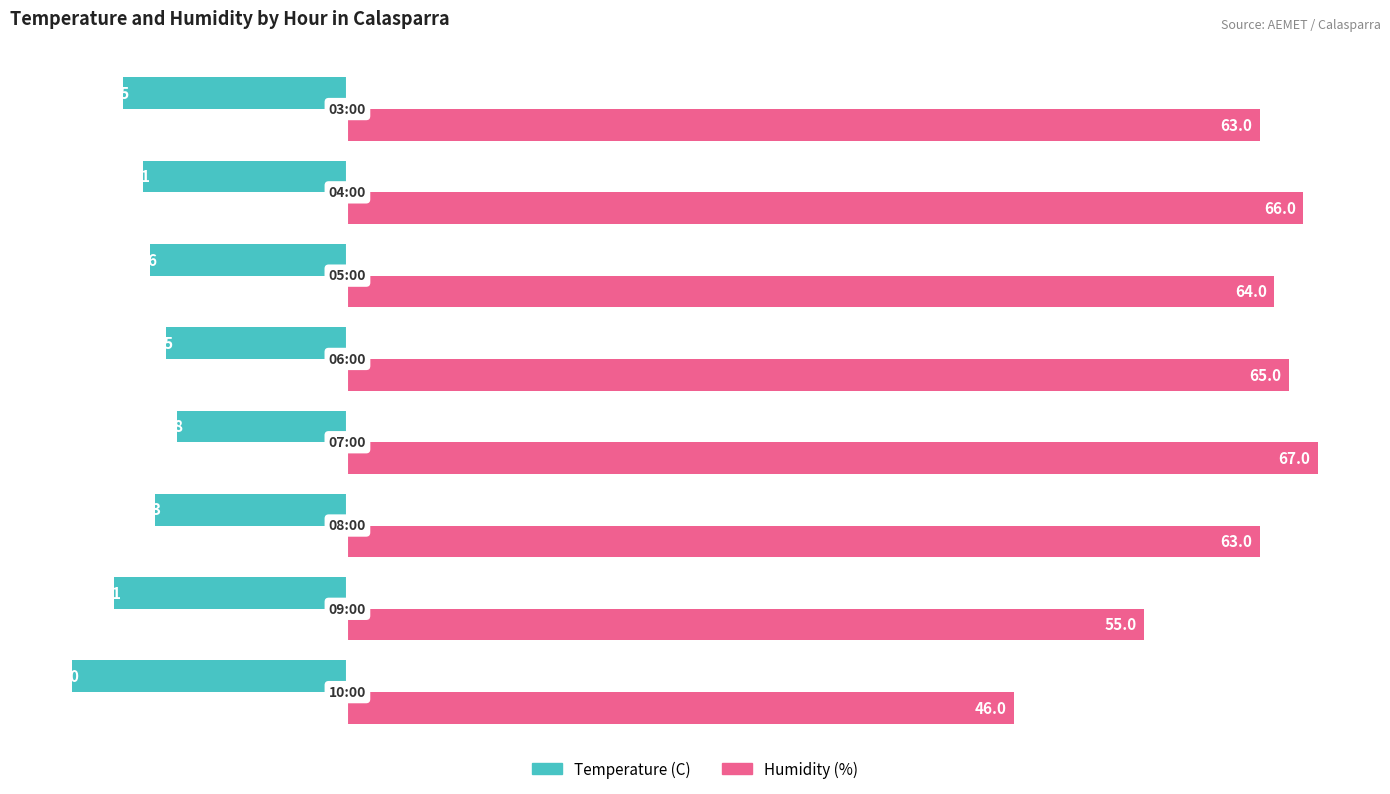

What is the smallest value displayed?

-19.0